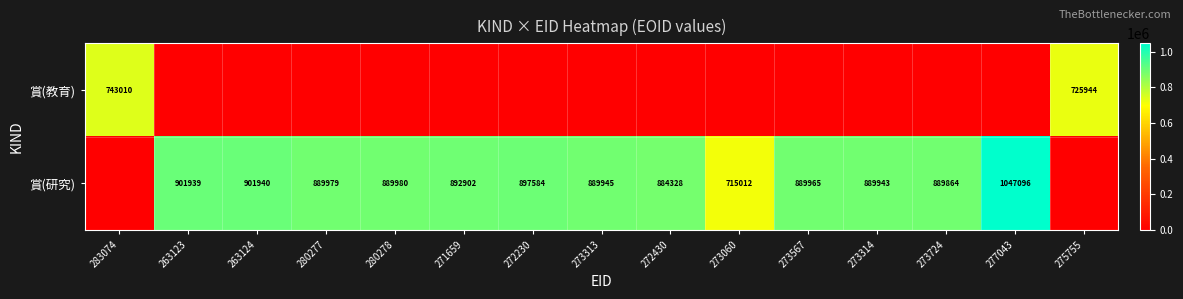

The 賞(研究) series shows 889980 at 280278. True or false?

True